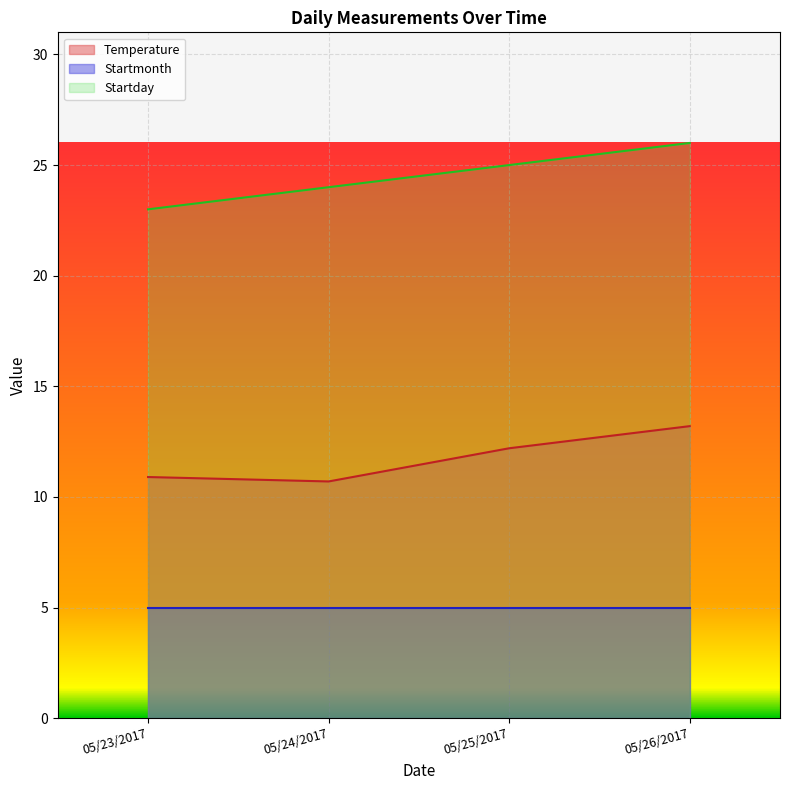

Where is Startday nearest to the value 24?

05/24/2017